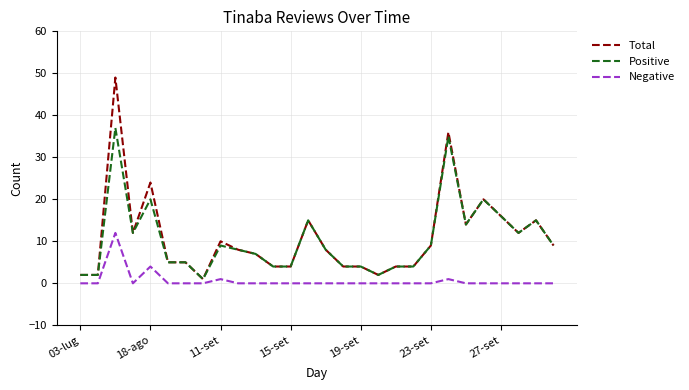

List the series in order of their peak value, lowest first.

Negative, Positive, Total